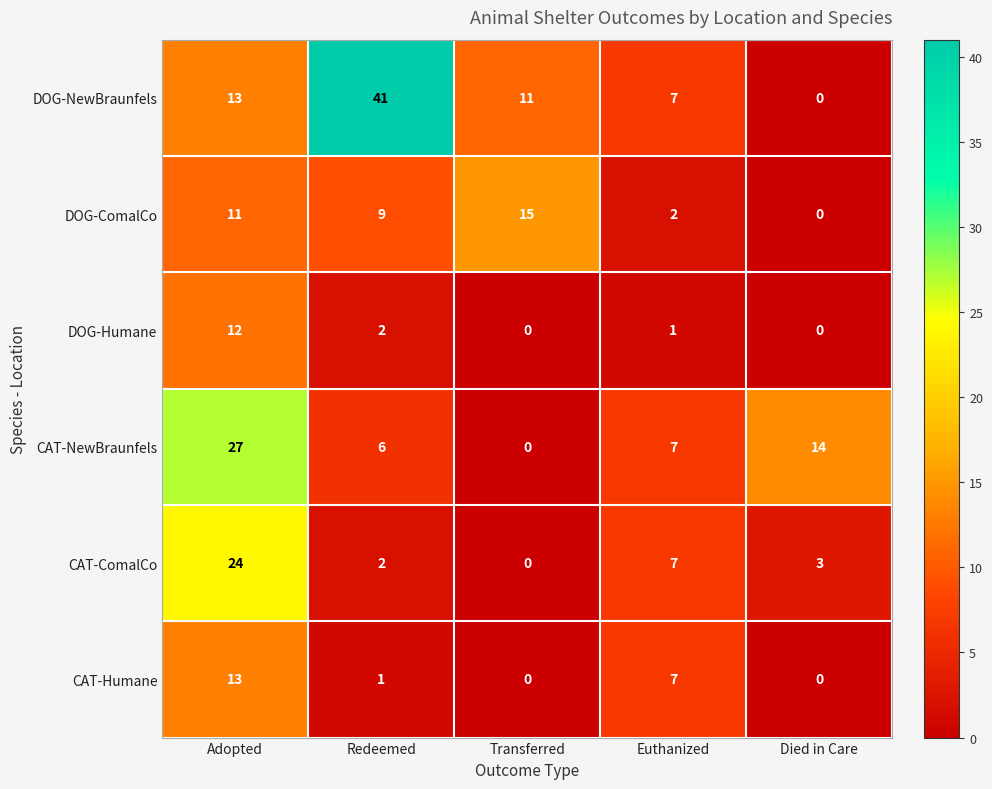

Where does the DOG-Humane series first go above 1?

Adopted